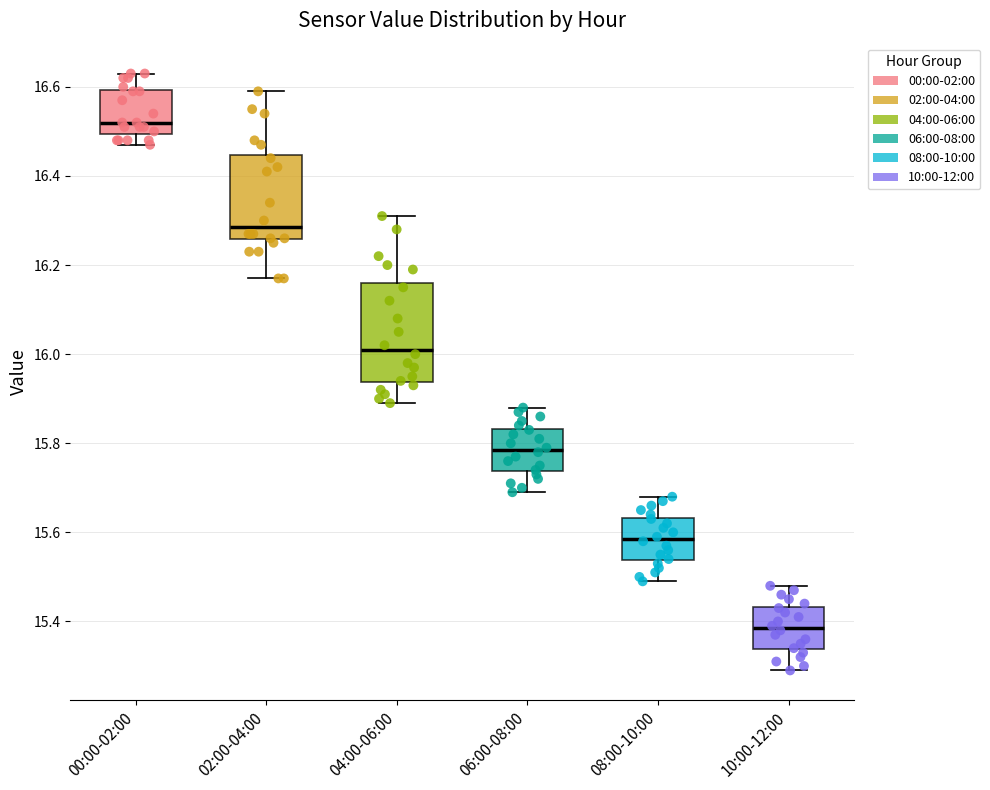

Which box's median line is the lowest?

10:00-12:00